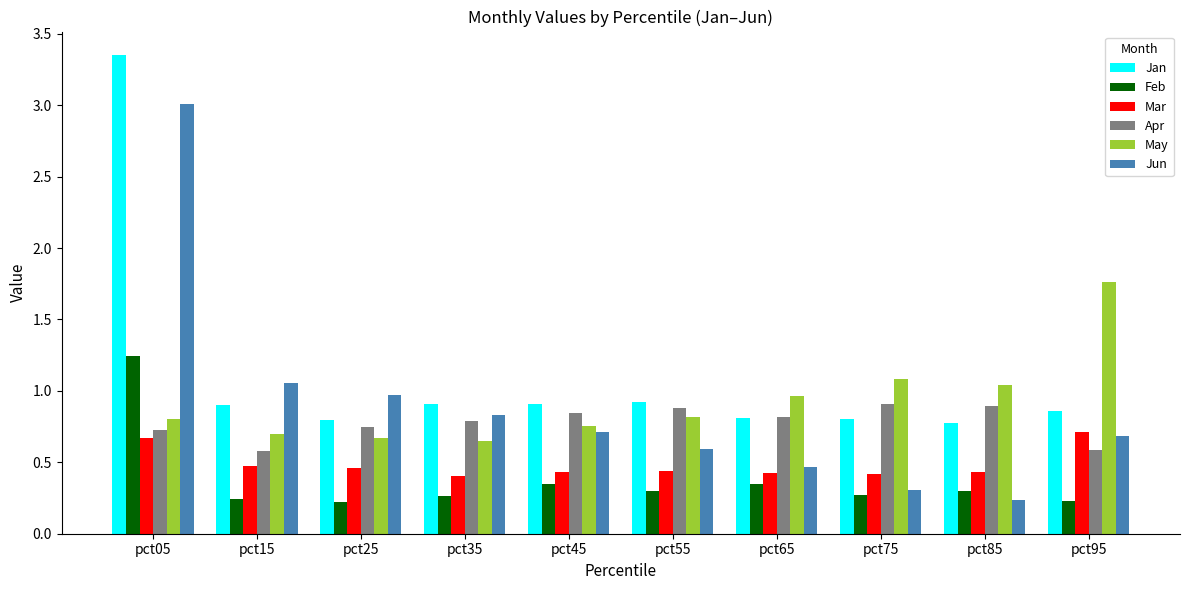

What is the sum of all Jan values?

11.0